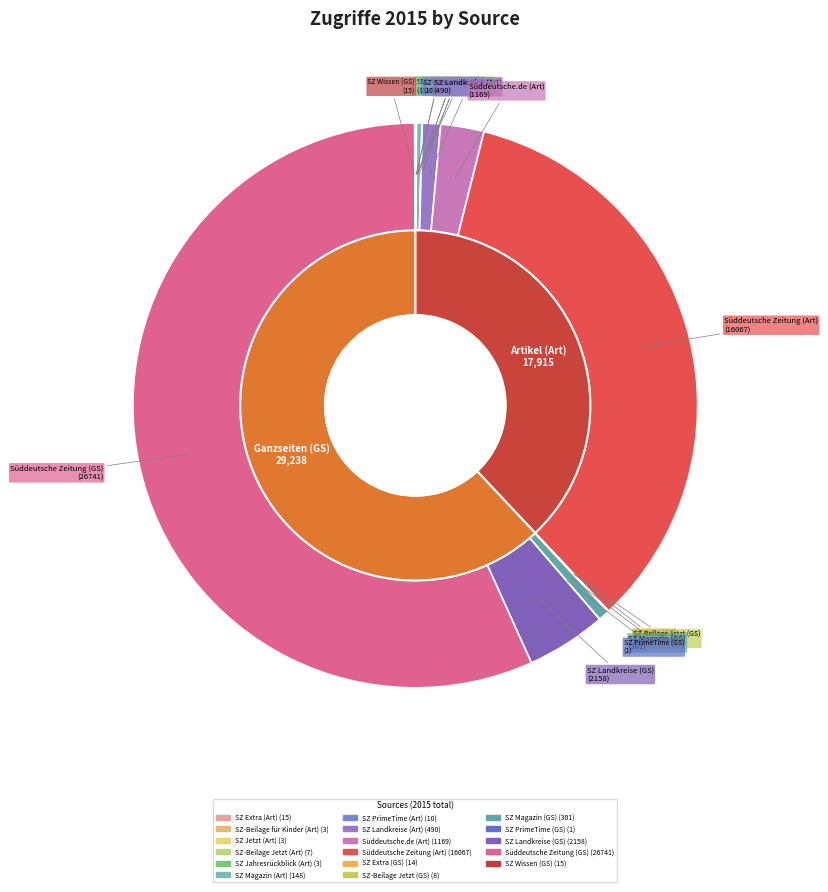

Is there a majority slice in this chart?

Yes